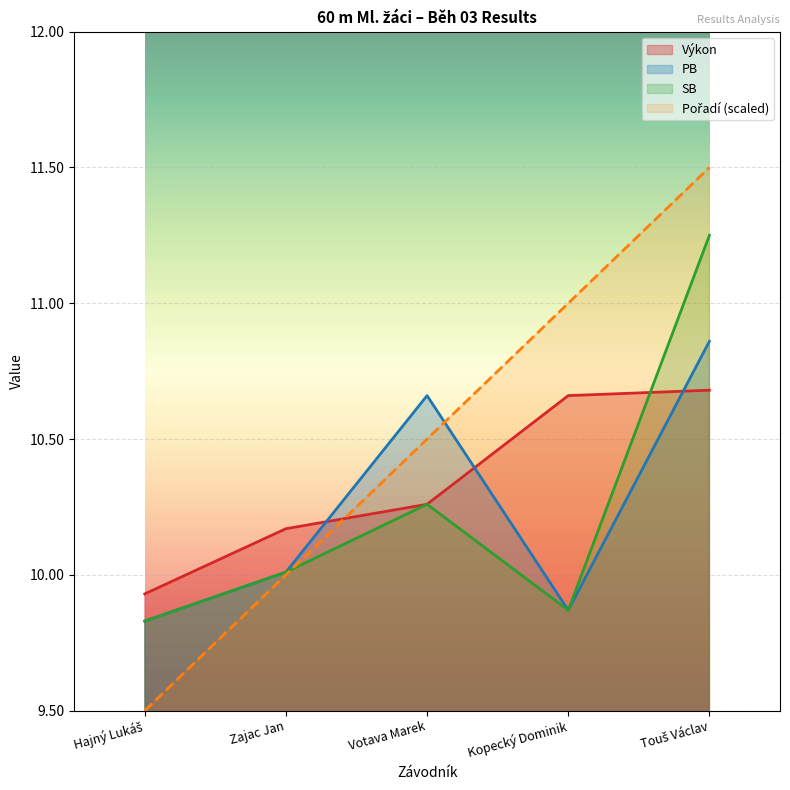

What is the sum of all PB values?

51.2